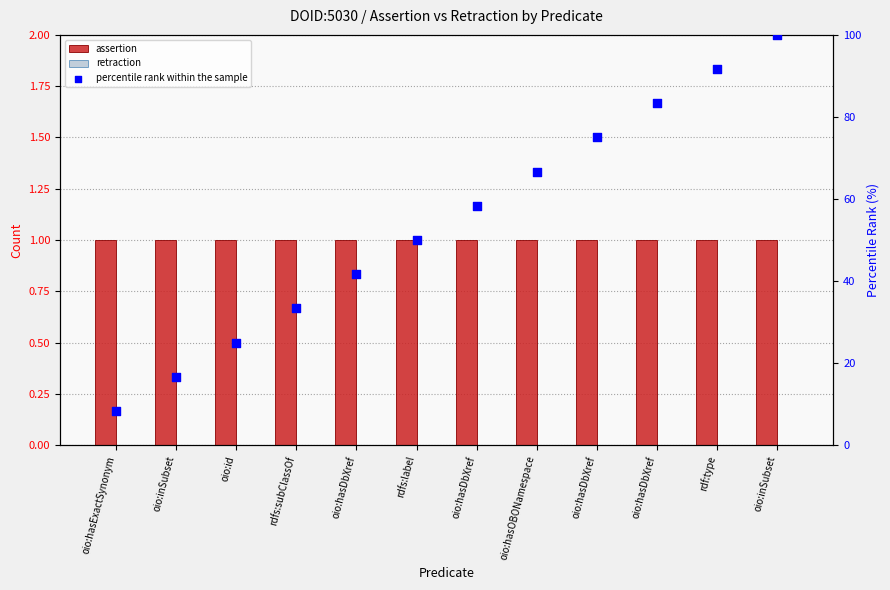

At which category is the sum across all series the highest?

oio:inSubset